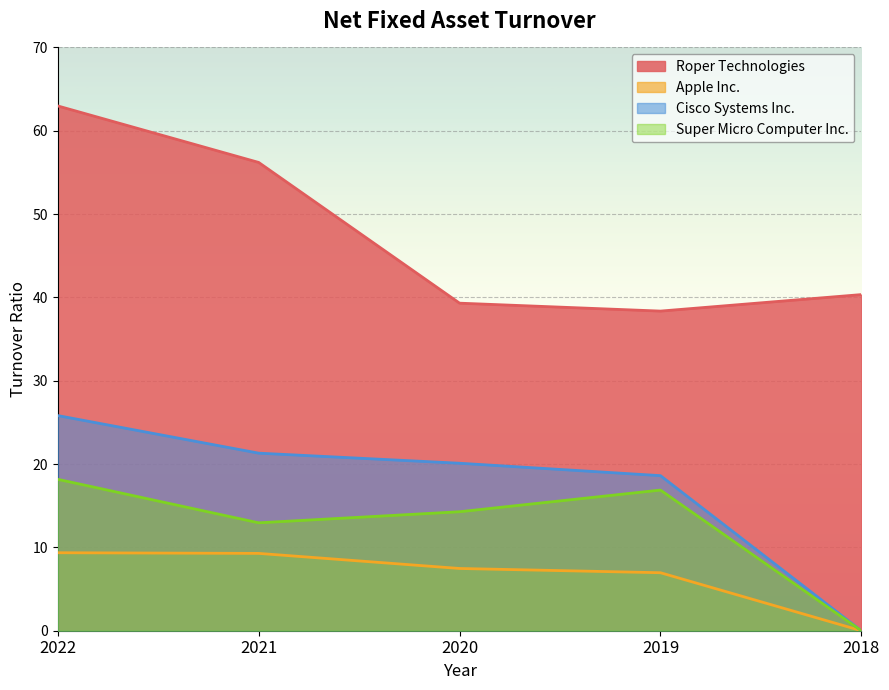

List the series in order of their peak value, highest first.

Roper Technologies, Cisco Systems Inc., Super Micro Computer Inc., Apple Inc.